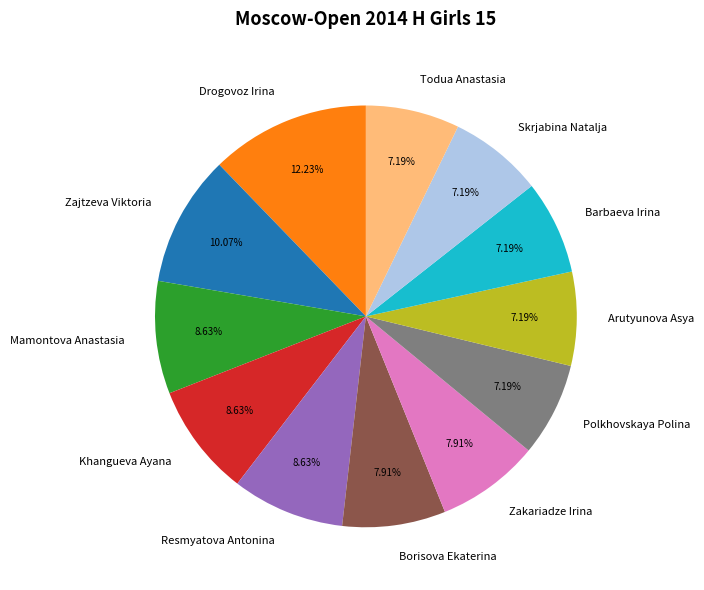

Which slice is the largest?

Drogovoz Irina